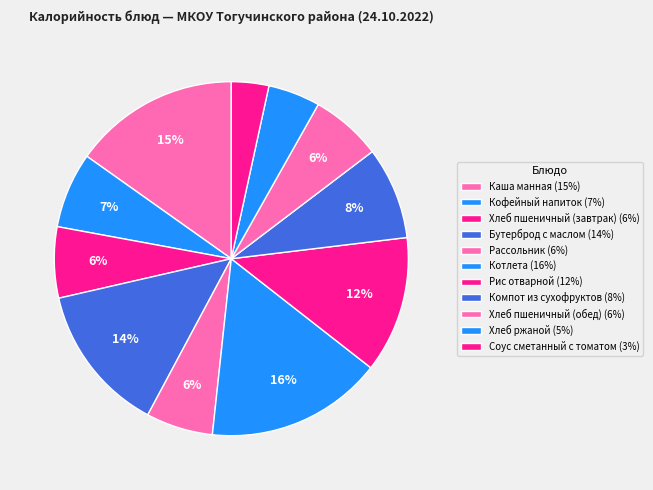

How many slices are in this pie chart?

11